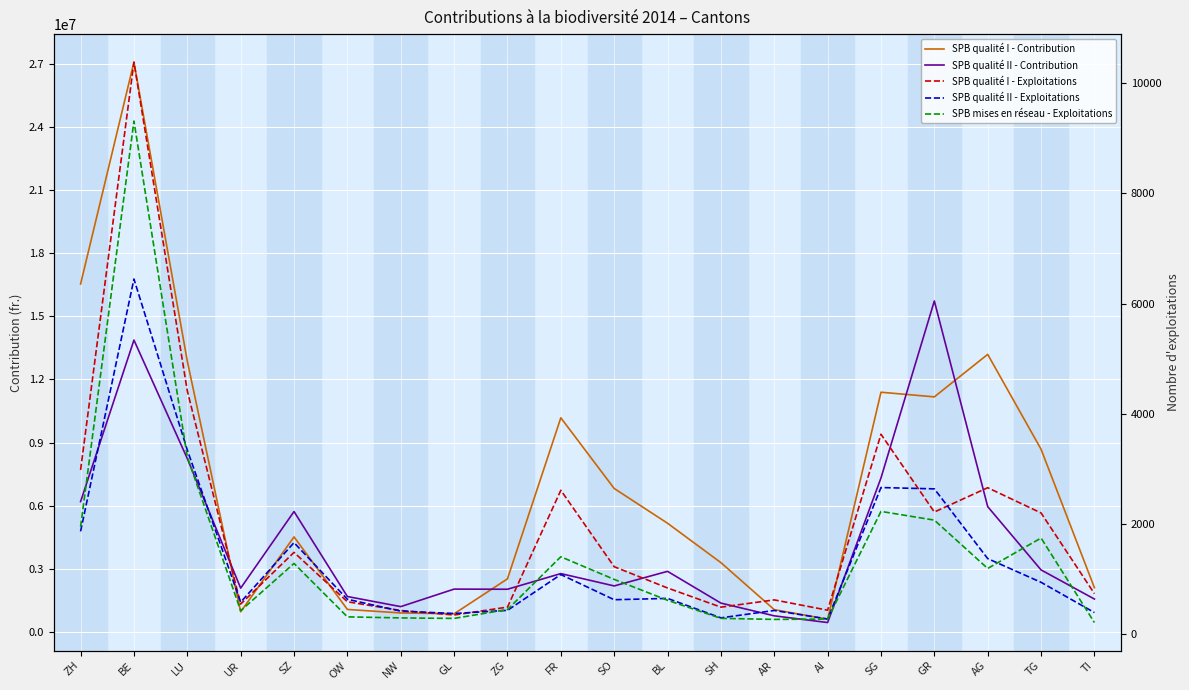

At which category does the chart reach its peak across all series?

BE